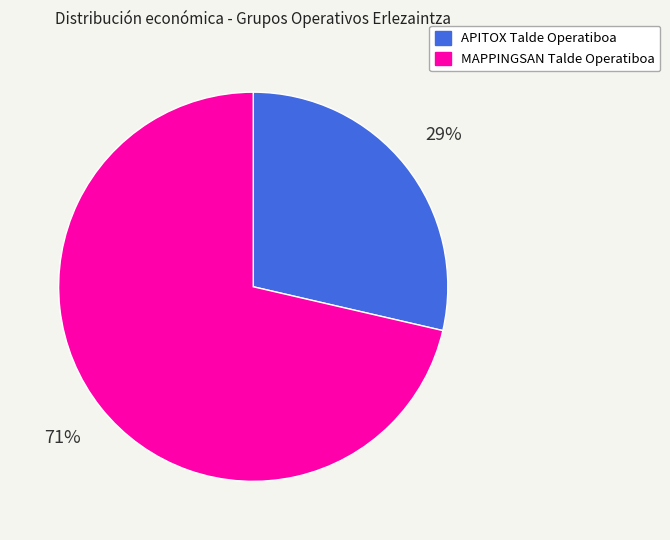

What percentage is the MAPPINGSAN Talde Operatiboa slice, to the nearest percent?

71%